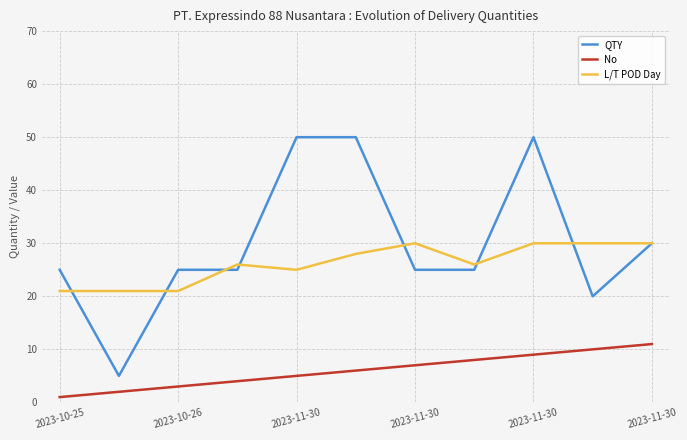

Which series has the widest spread of values?

QTY